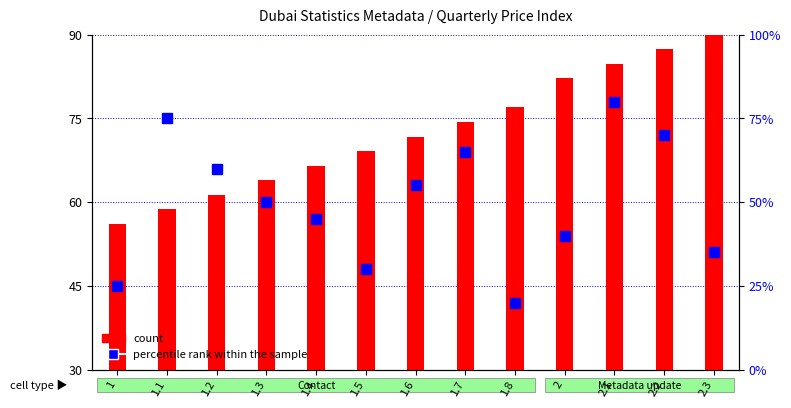

Which series has the largest total across all categories?

count